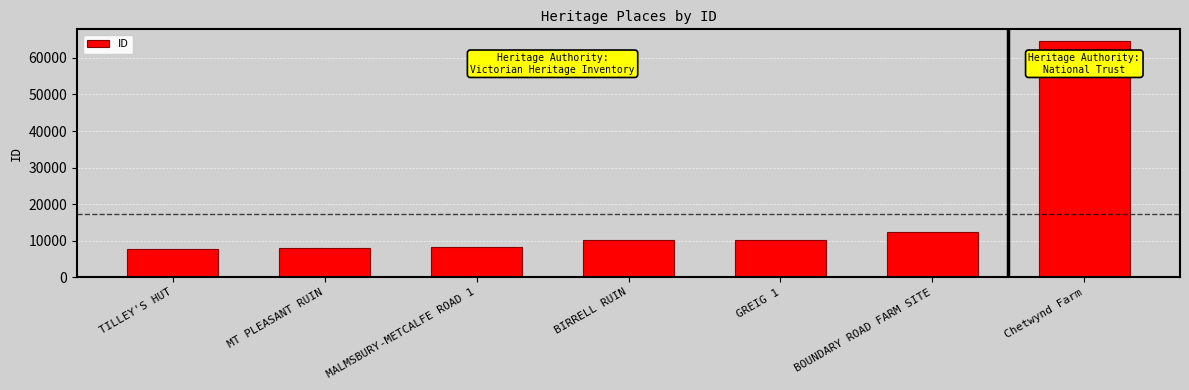

Which label corresponds to the largest value in the chart?

Chetwynd Farm